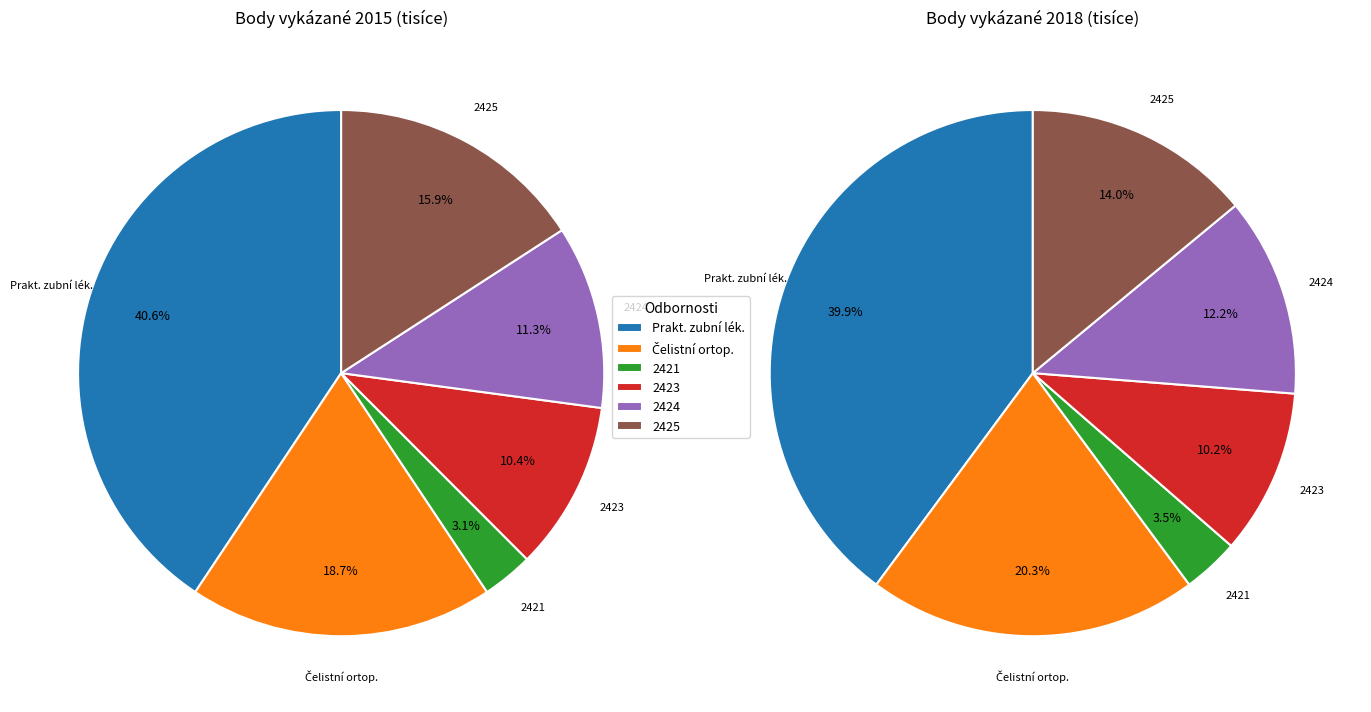

Rank the series at 0 from lowest to highest value.

2421, 2423, 2424, 2425, 015 - Pracoviště čelistní ortopedie, 014 - Pracoviště praktického zubního lékař.